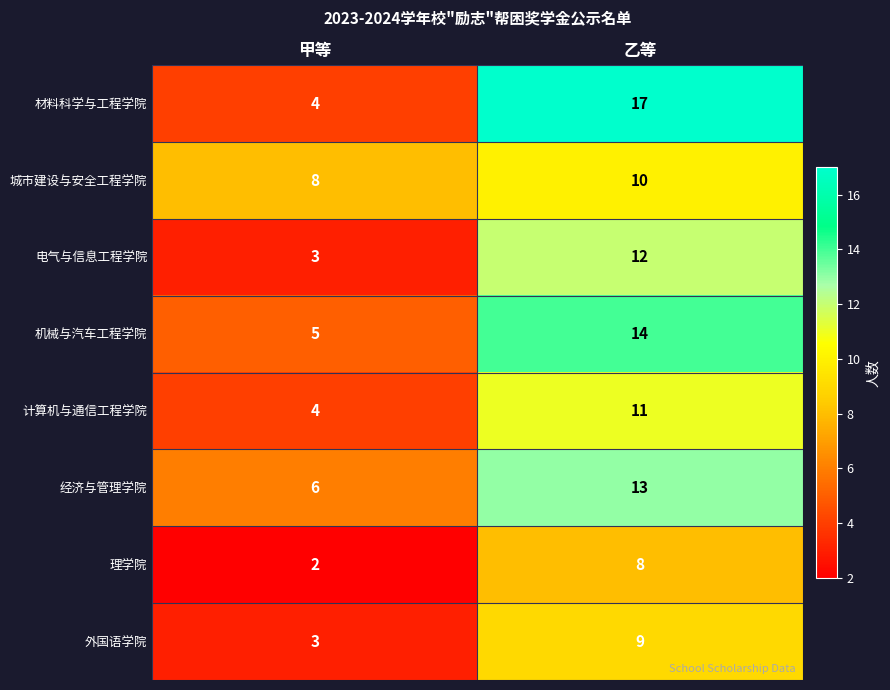

Between 甲等 and 乙等, which series saw the biggest shift?

材料科学与工程学院